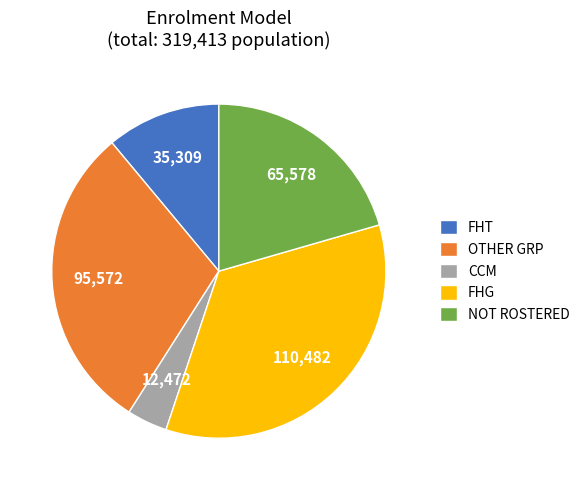

Is it true that CCM is 4% of the pie?

True